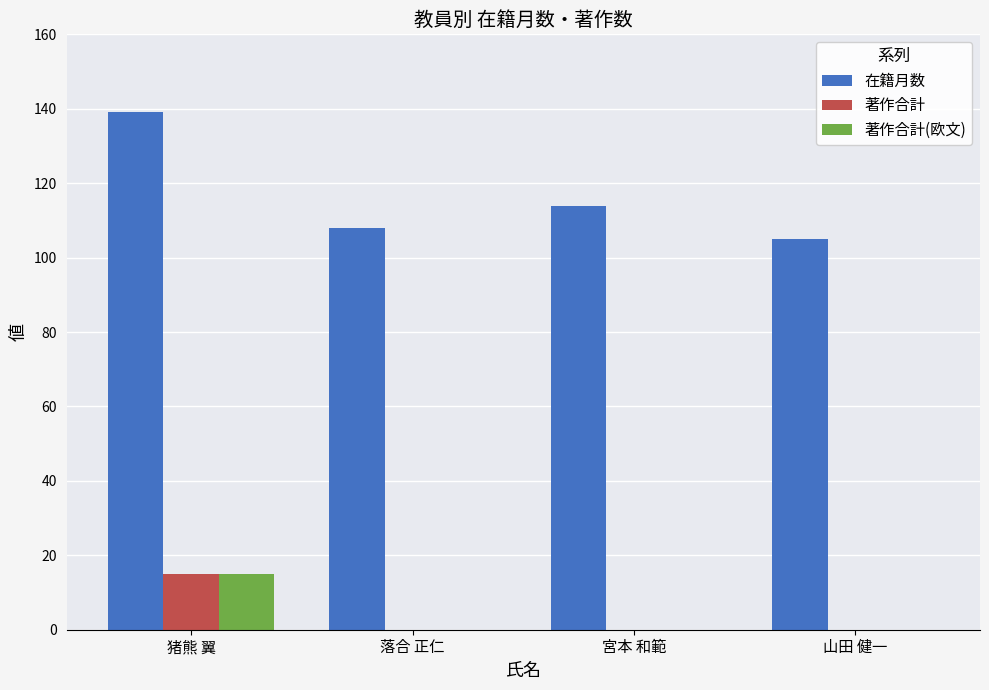

Which series has the largest total across all categories?

在籍月数